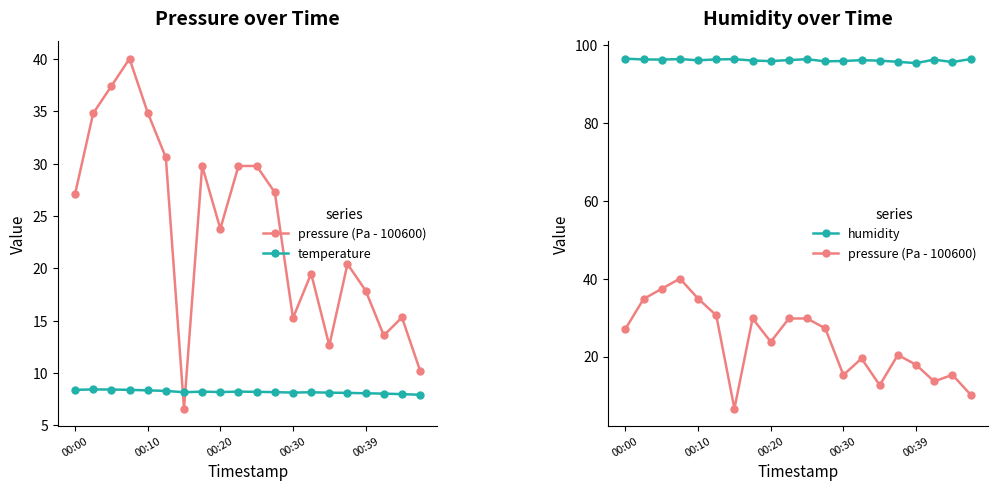

Which series changed the most between 00:10 and 6?

pressure (Pa - 100600)